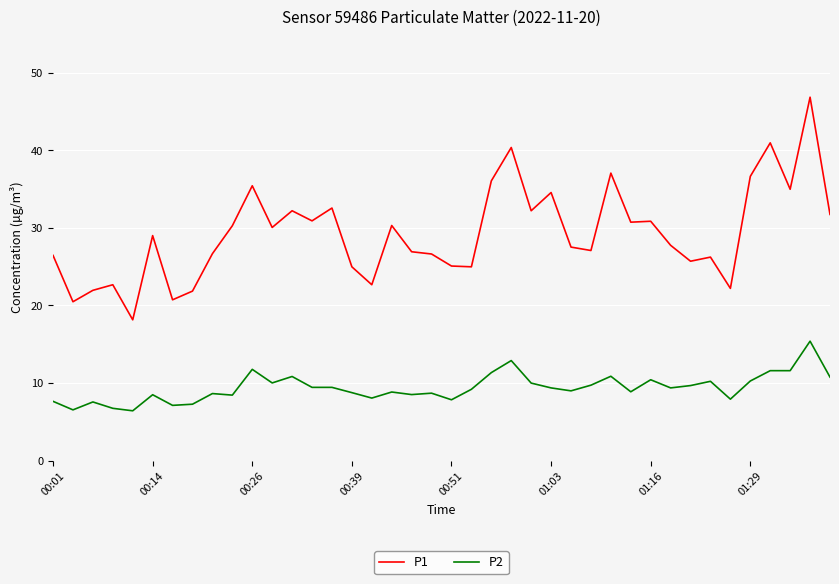

True or false: P2 and P1 intersect in this chart.

False